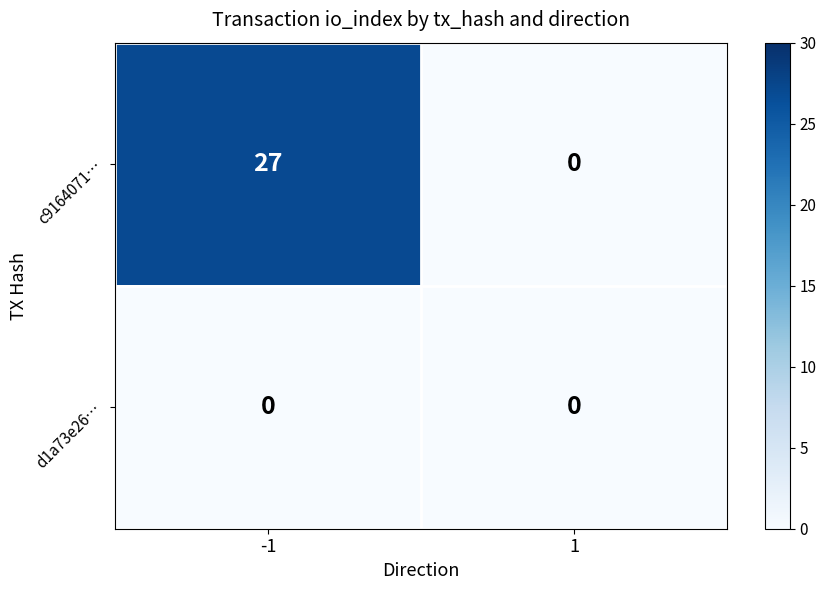

The value of d1a73e26… at -1 is 0. True or false?

True